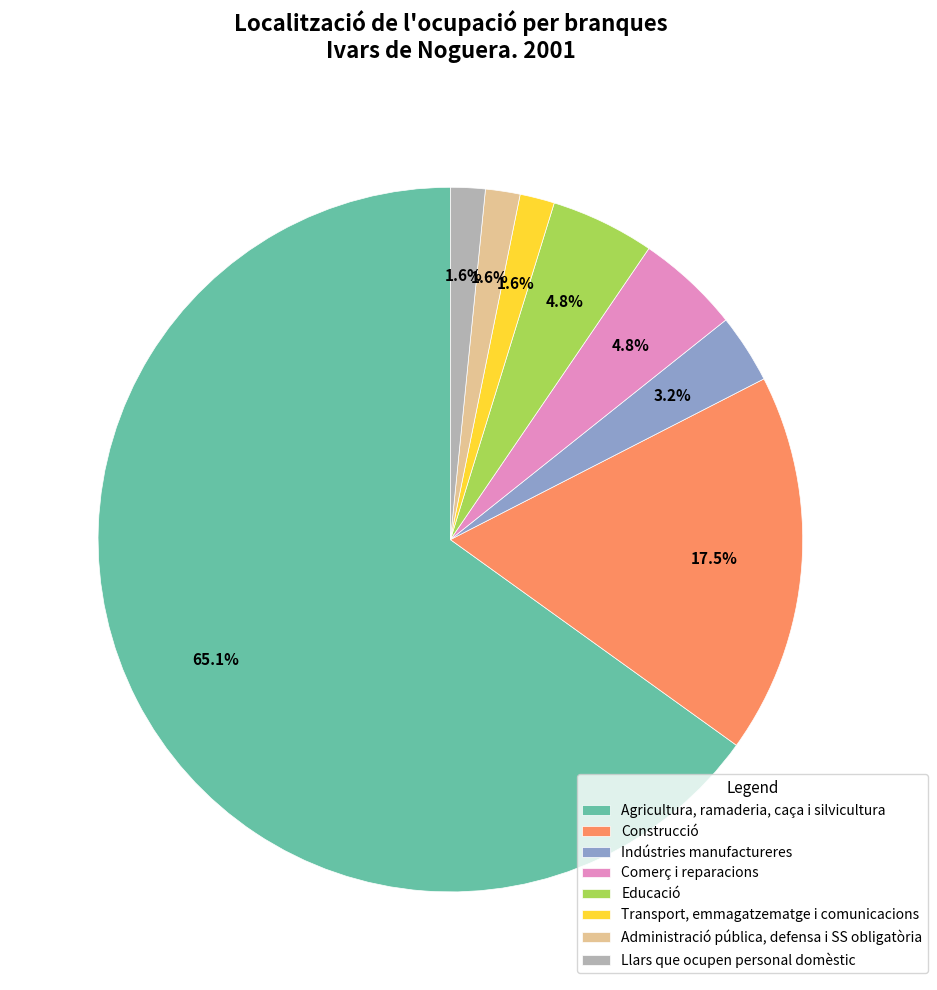

What is the largest slice in the pie chart?

Agricultura, ramaderia, caça i silvicultura